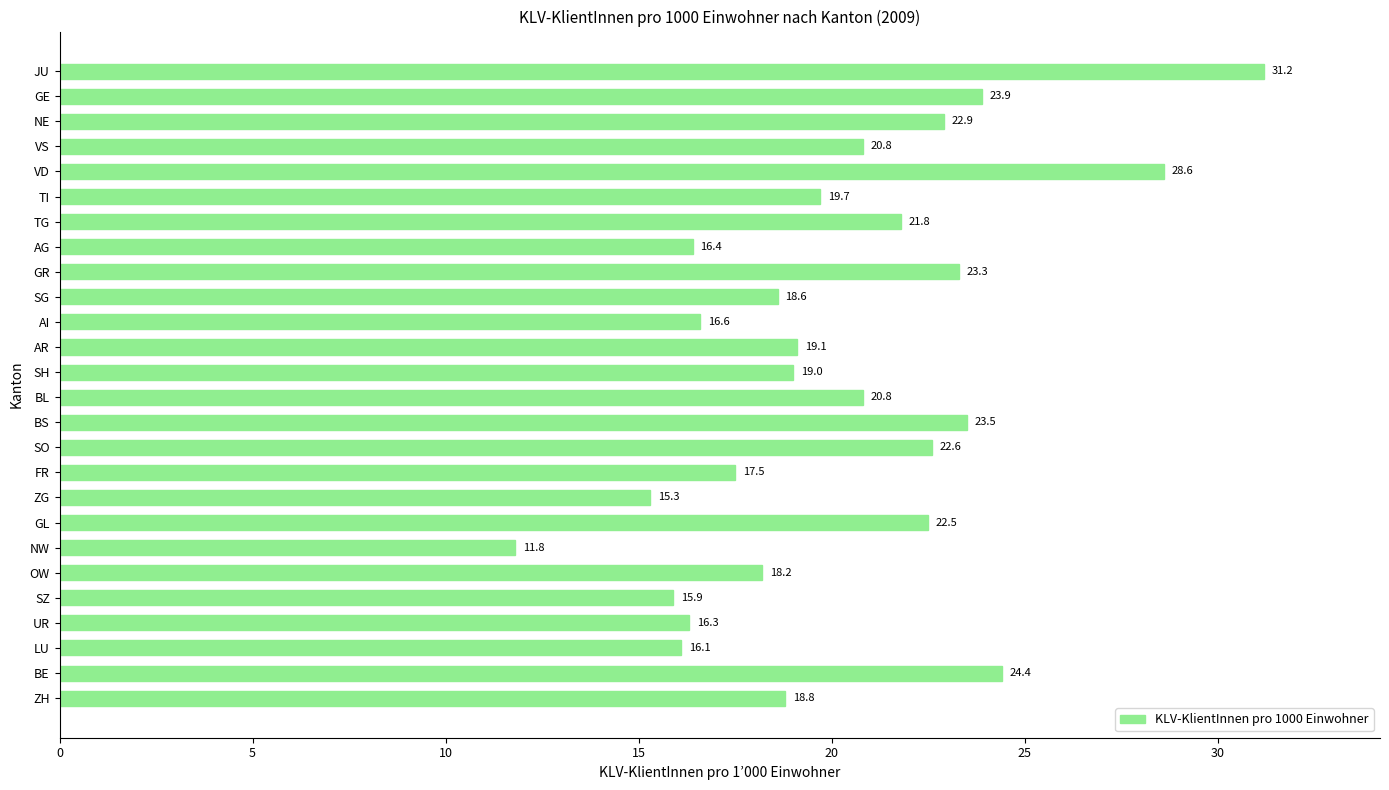

Which category has the lowest value across all series?

NW